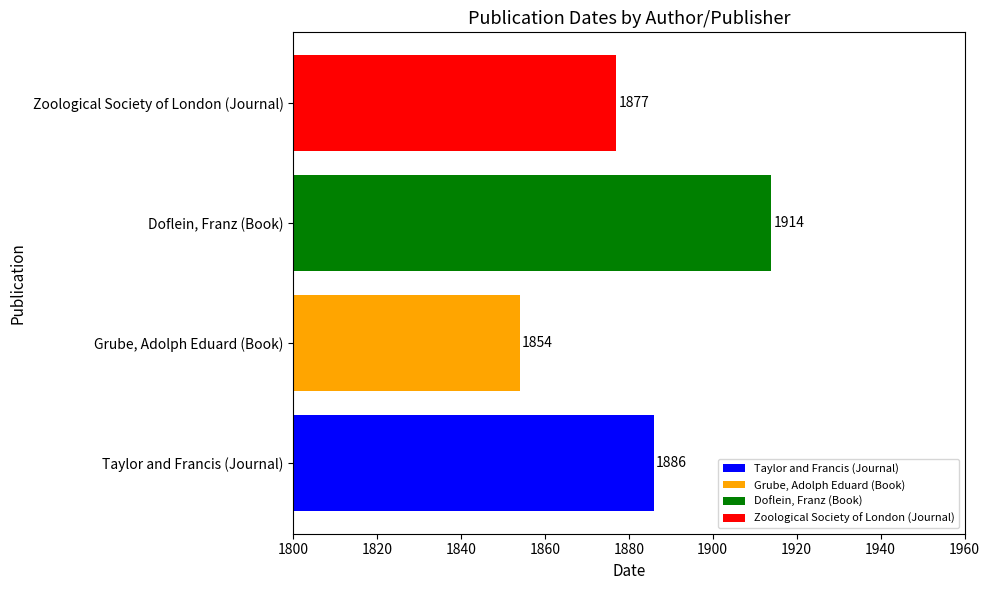

Is it true that the value at Grube, Adolph Eduard (Book) is 1854?

True